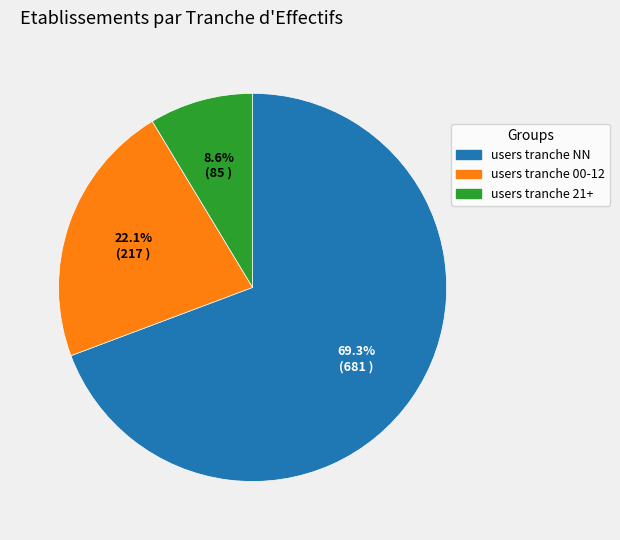

Is there a majority slice in this chart?

Yes